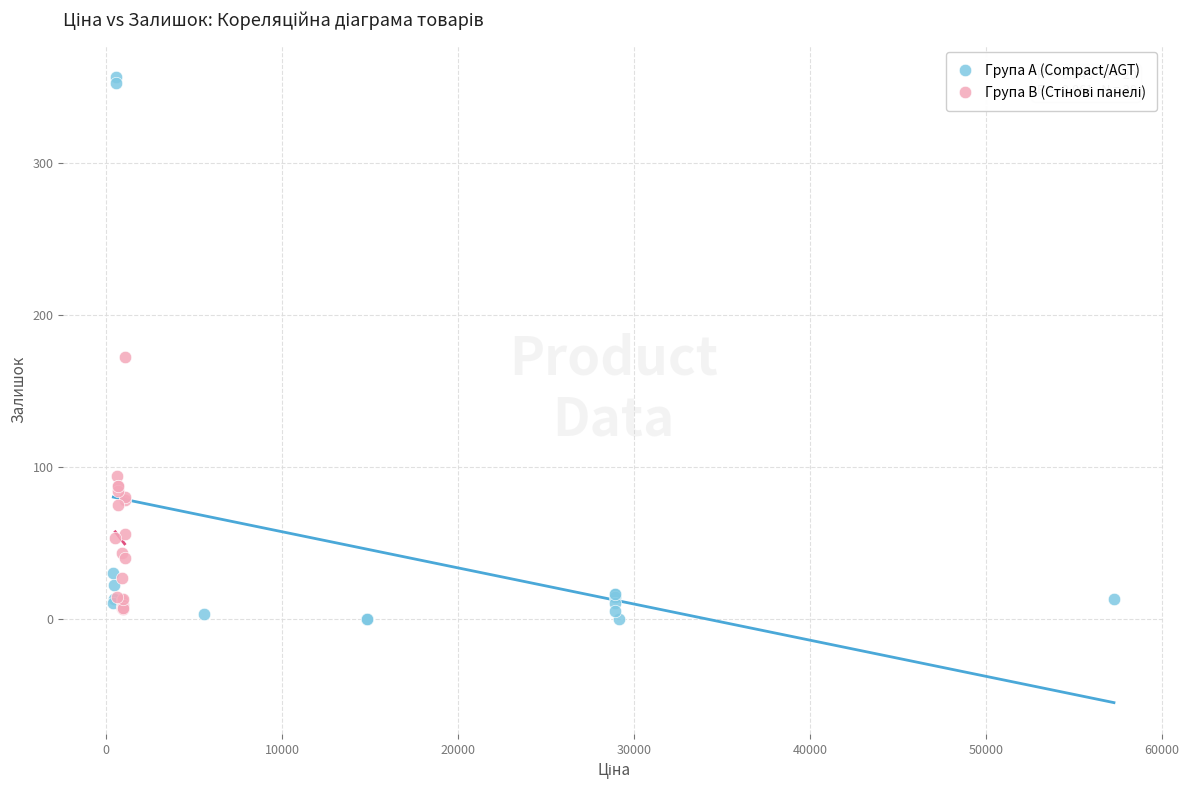

Which series reaches the maximum Y coordinate?

Група A (Compact/AGT)